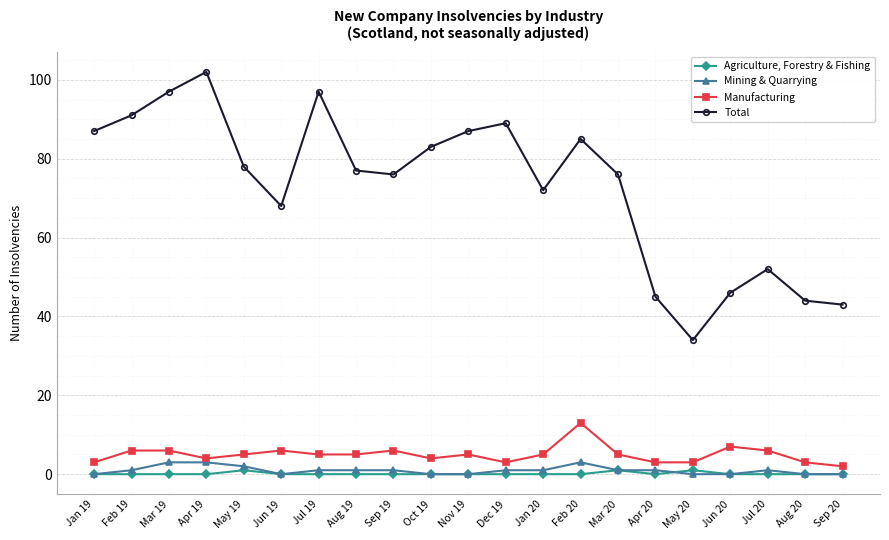

What is the total value across all series at Apr 19?

109